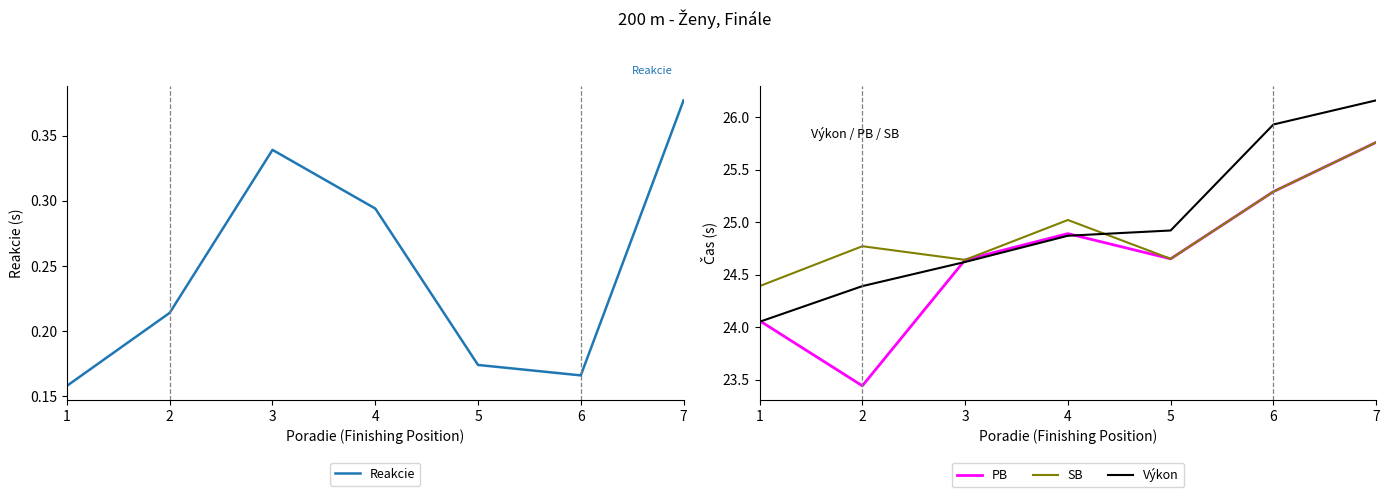

In SB, how many points are lower than both neighbors (excluding endpoints)?

2